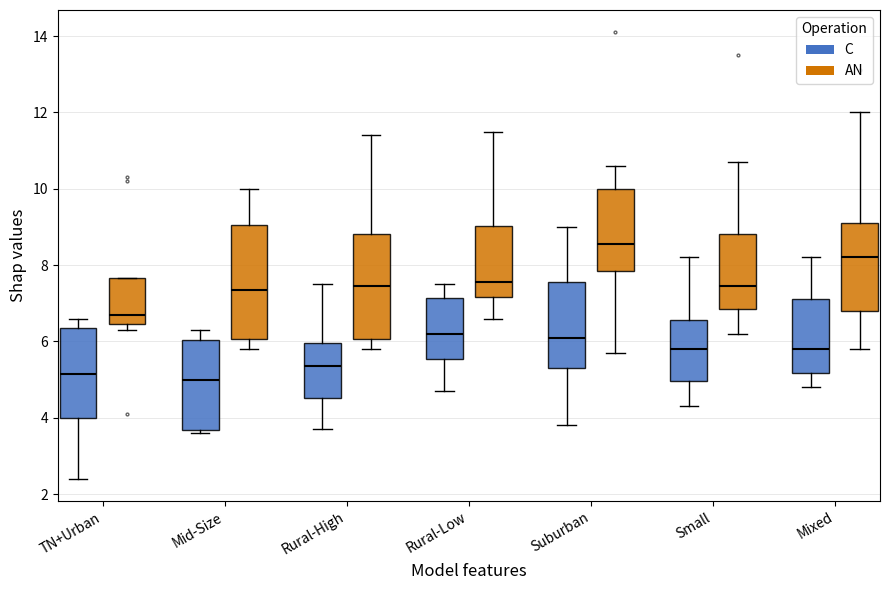

Where does the upper whisker of the box for Mid-Size (AN) end on the y-axis? The values are not printed on the chart, so give them approximately, as read against the axis.

10.0